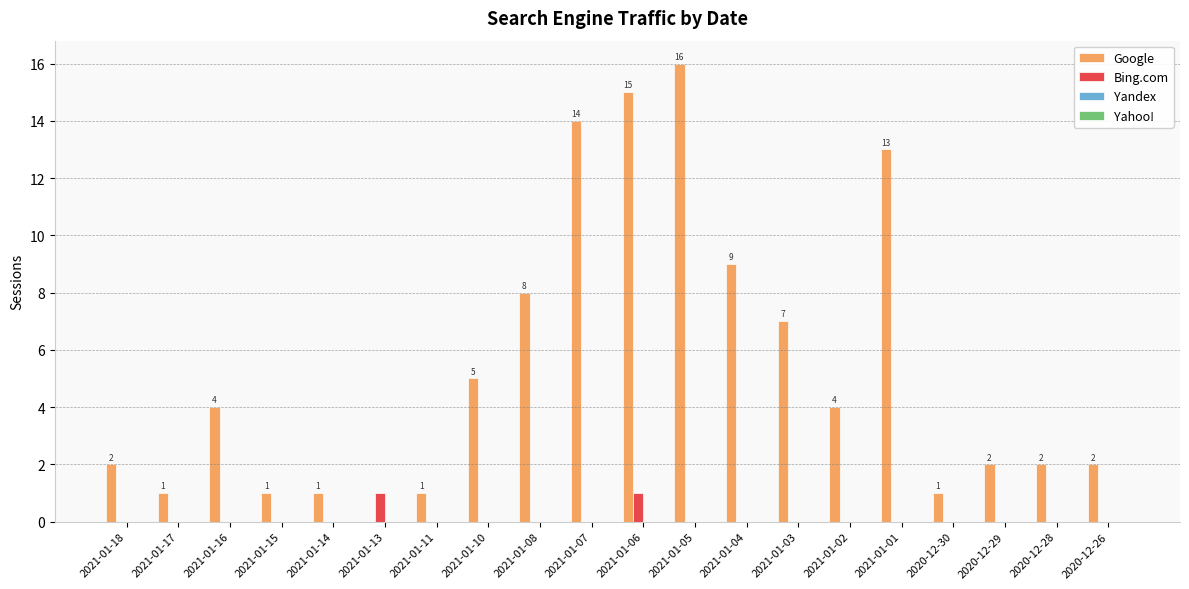

Between 2021-01-16 and 2021-01-07, which series saw the biggest shift?

Google